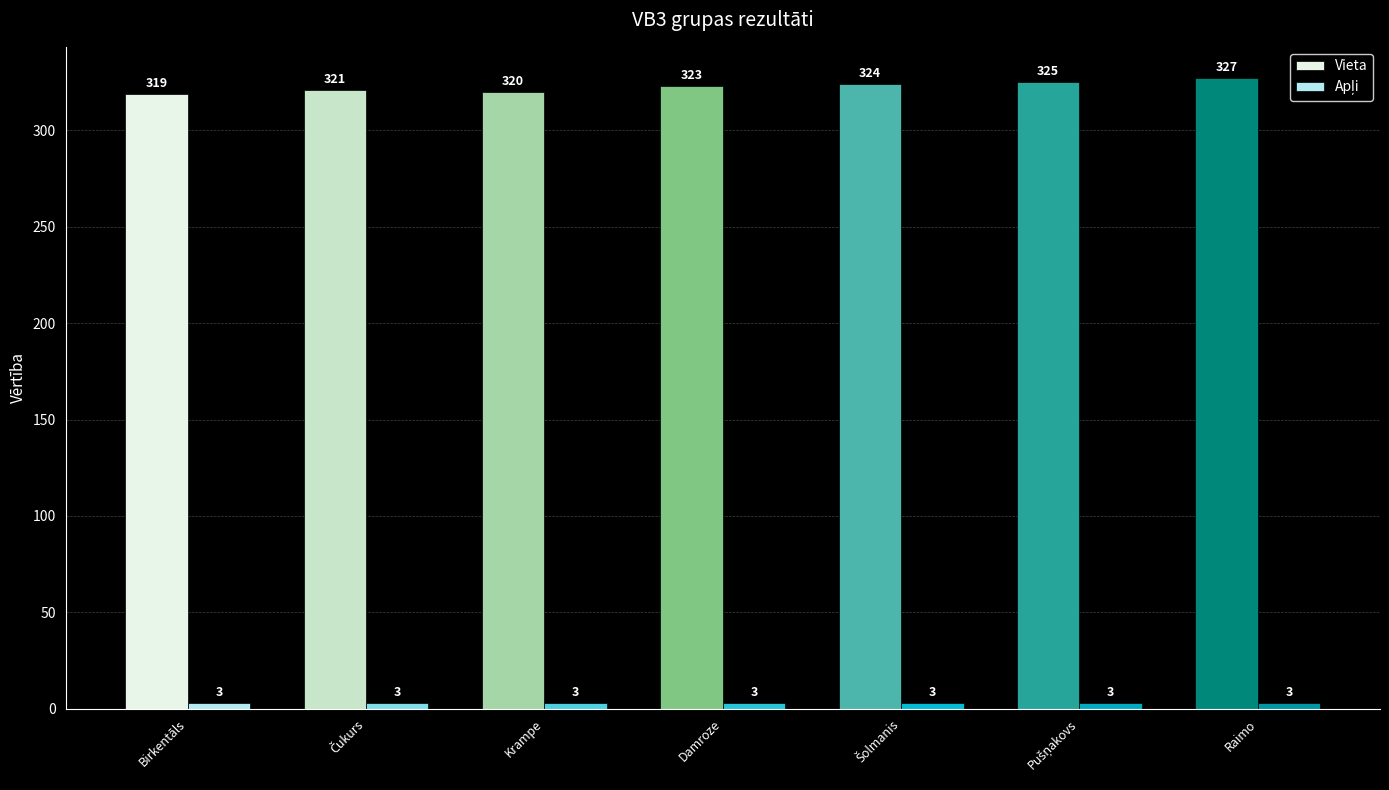

At which label does Vieta reach its minimum?

Birkentāls